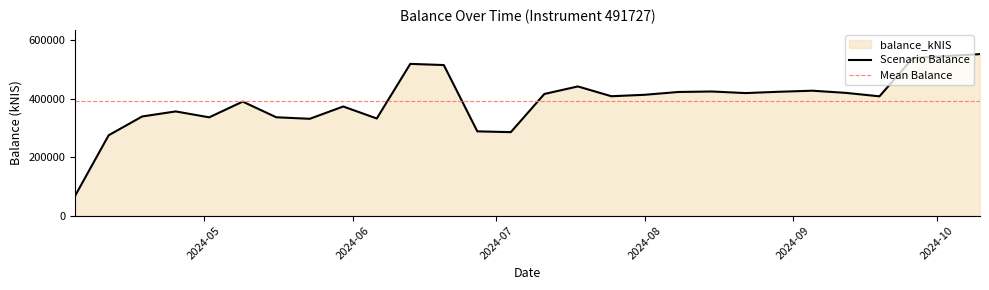

Is it true that the value at 2024-05-09 is 648155.3?

False